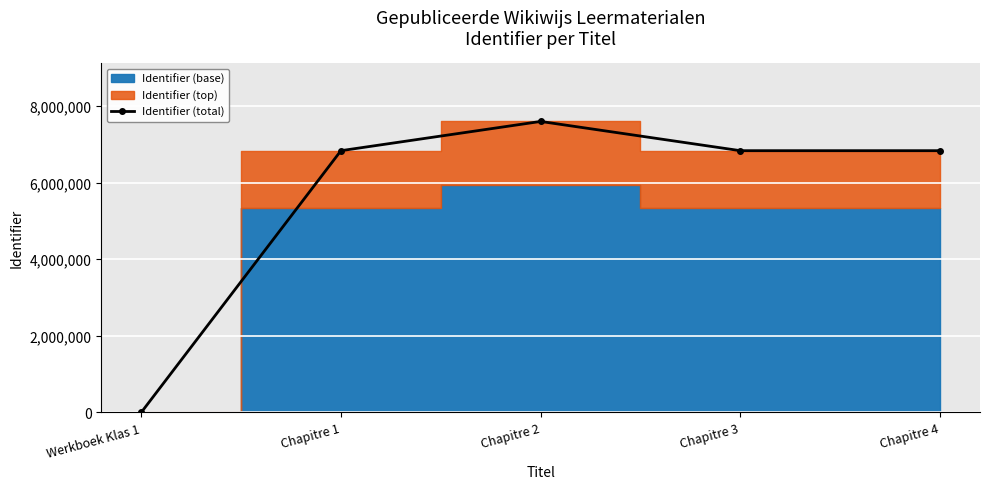

What is the change in value from Werkboek Klas 1 to Chapitre 3?

+6832990